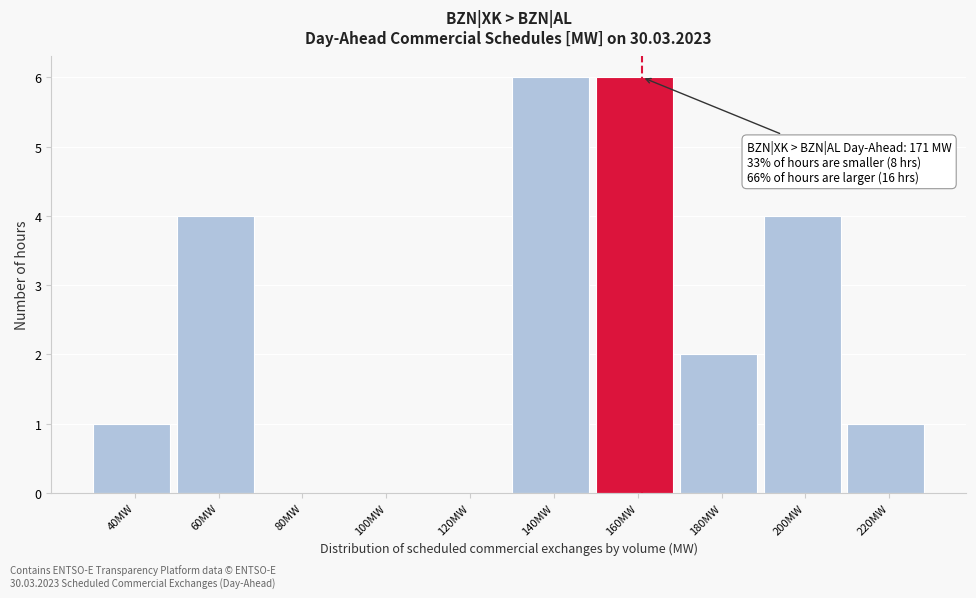

Reading left to right, extract all data points from this chart.

40MW=1	60MW=4	80MW=0	100MW=0	120MW=0	140MW=6	160MW=6	180MW=2	200MW=4	220MW=1